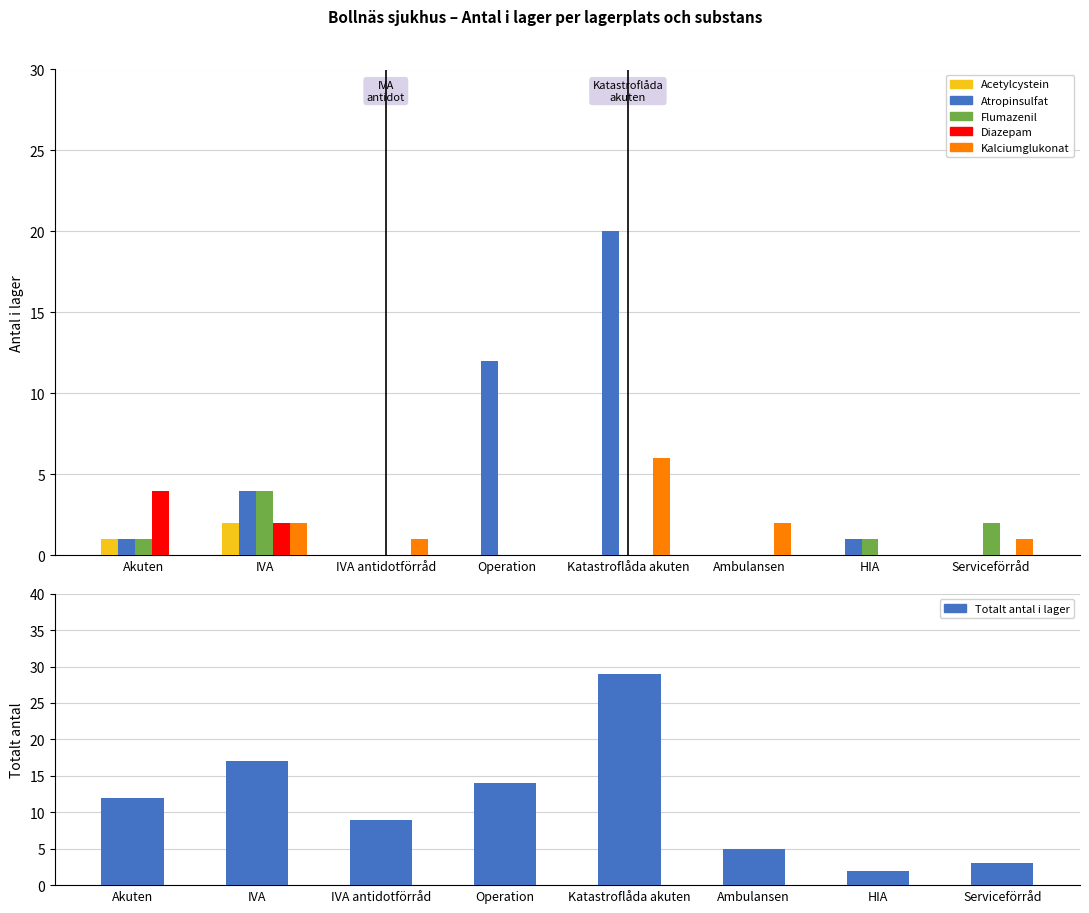

Is it true that Kokonaisaika equals 1 at Ambulansen?

False